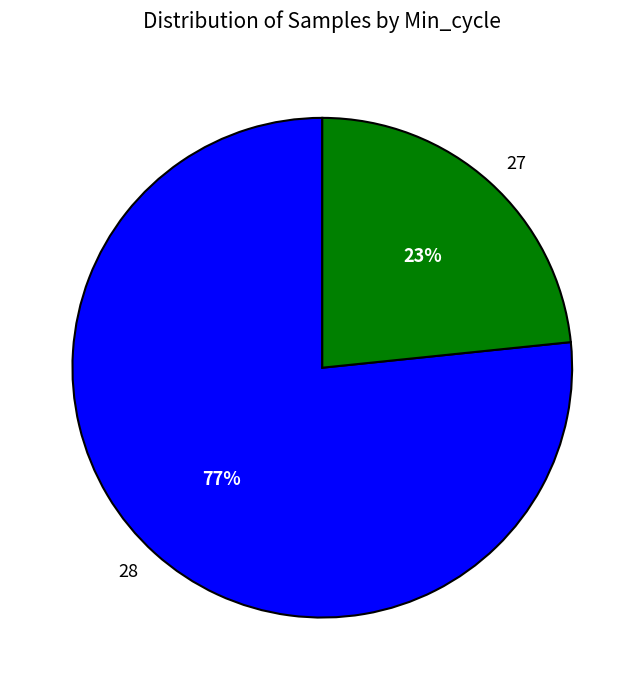

To the nearest percent, what is the average slice percentage?

50%